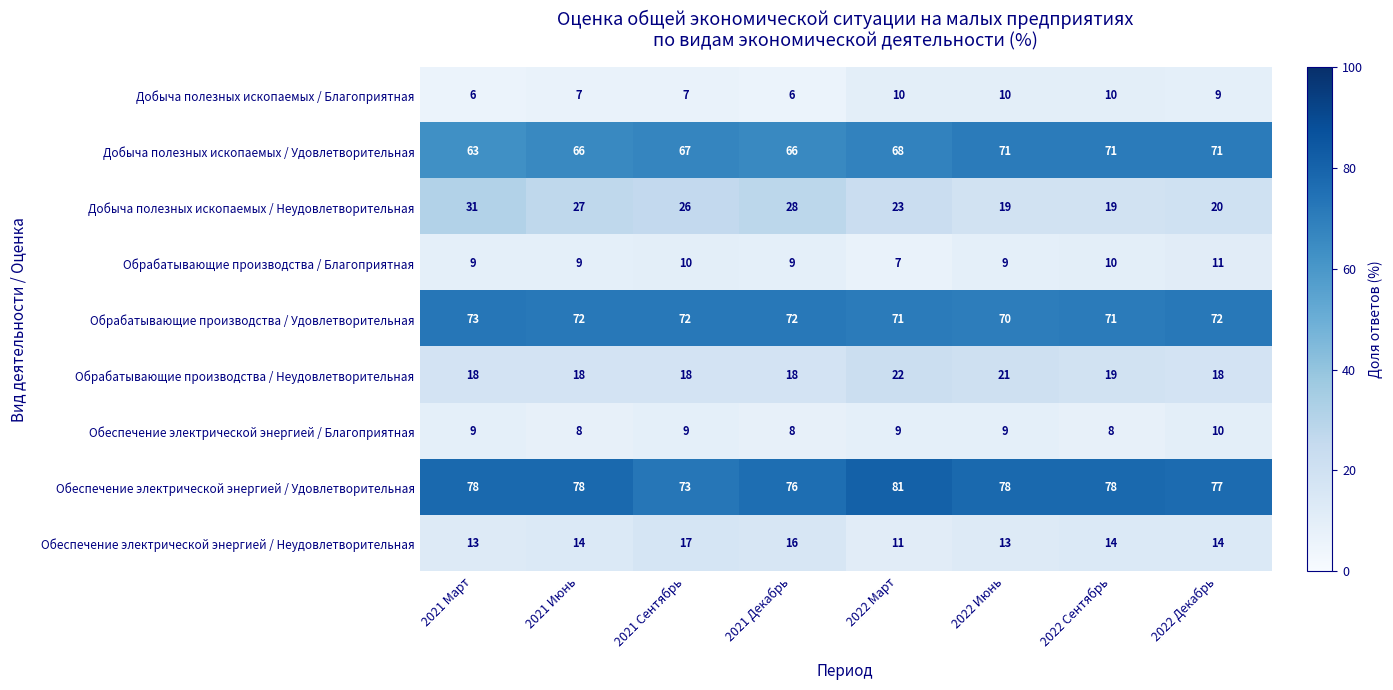

What is the difference between the highest and lowest values at 2021 Июнь?

71